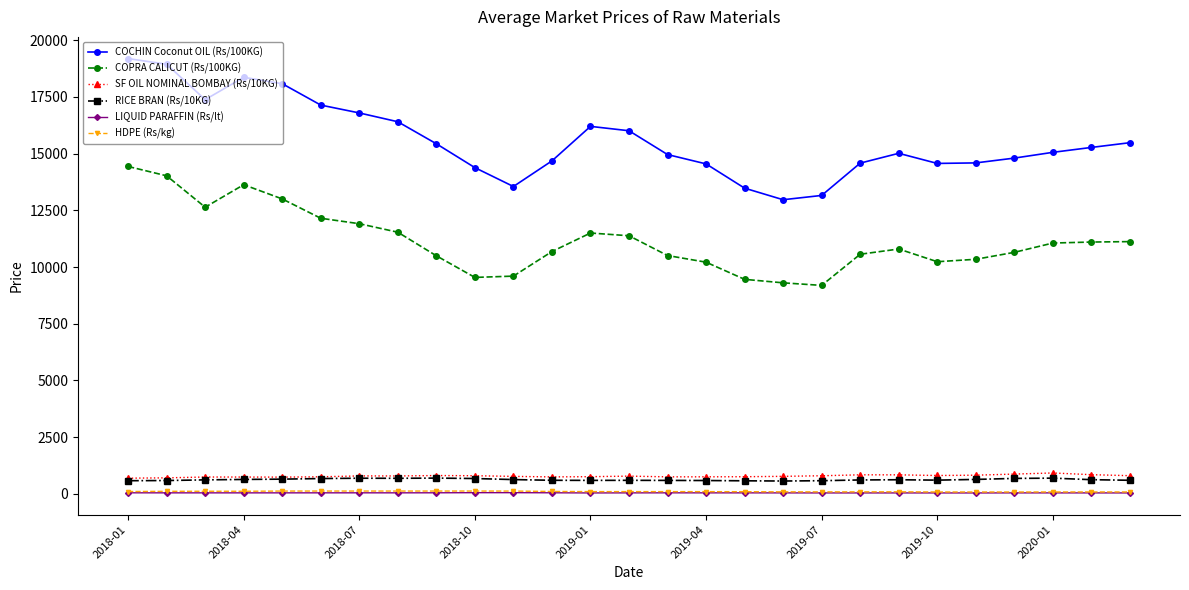

What is the value of the HDPE (Rs/kg) point at the 25th from the left?

86.6